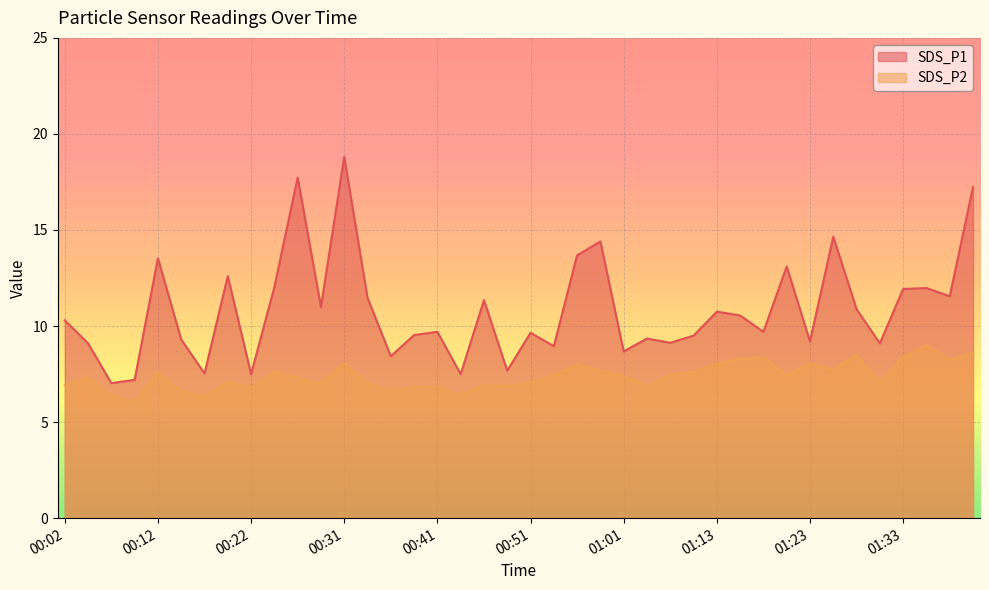

What is the average value of the SDS_P2 series?

7.4